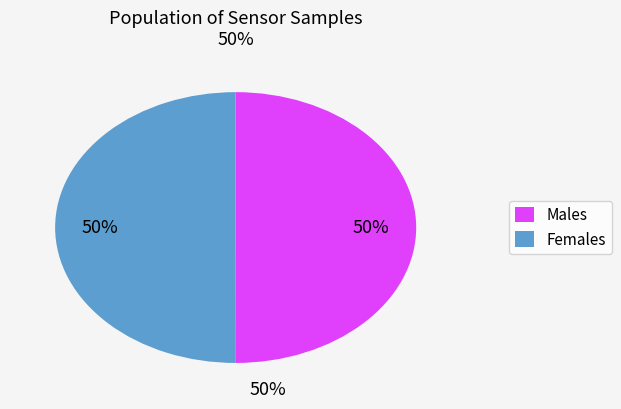

Do Males and Females together represent more than half of the pie?

Yes